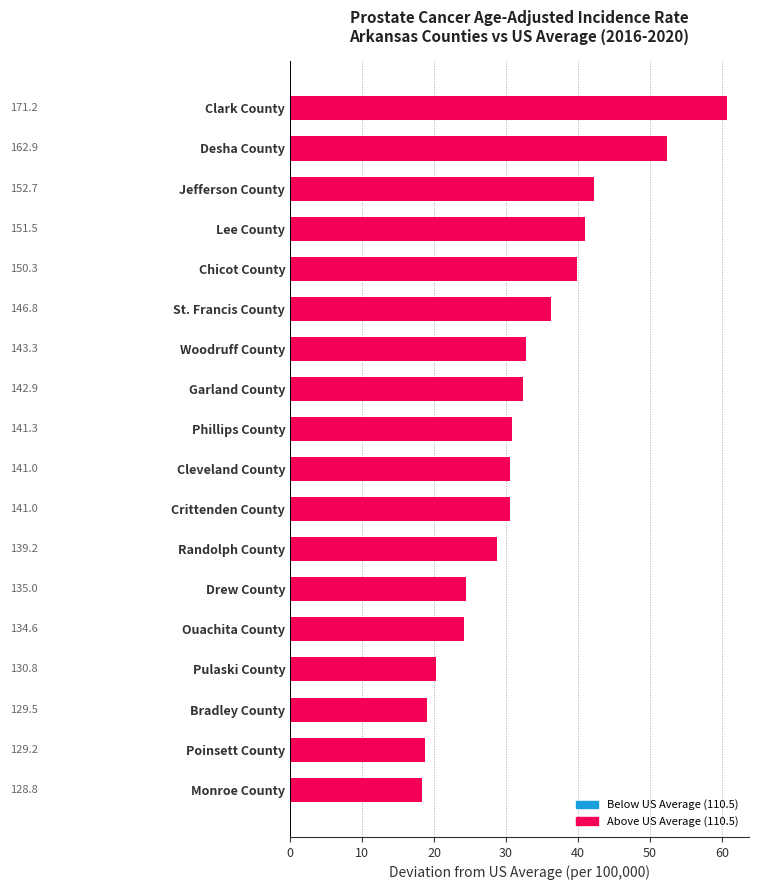

What is the sum of all values?

583.0